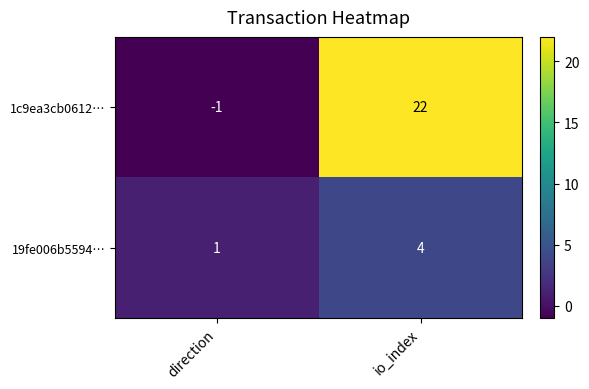

List the series in order of their overall mean, highest first.

1c9ea3cb0612…, 19fe006b5594…